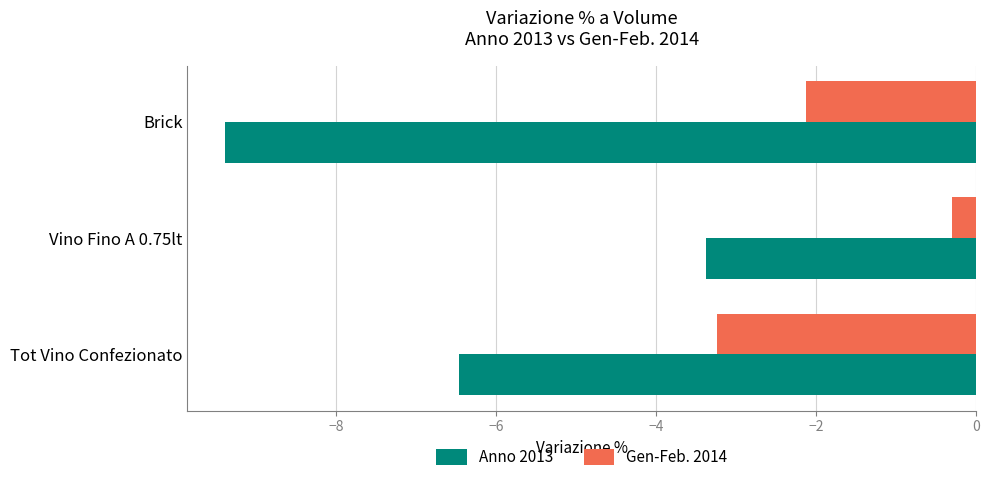

What is the lowest value of the Gen-Feb. 2014 series?

-3.2